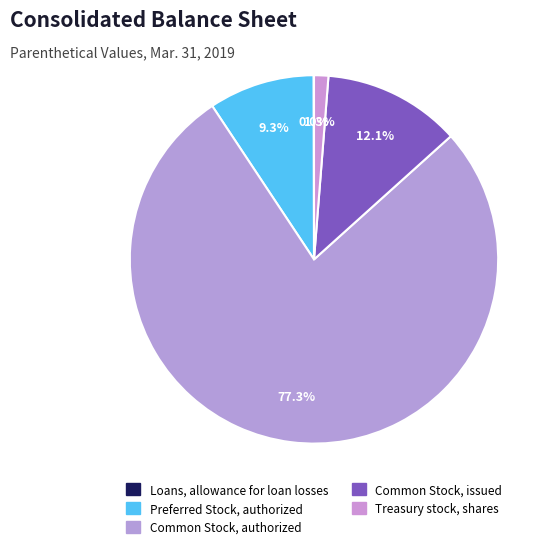

Which category accounts for the majority?

Common Stock, authorized